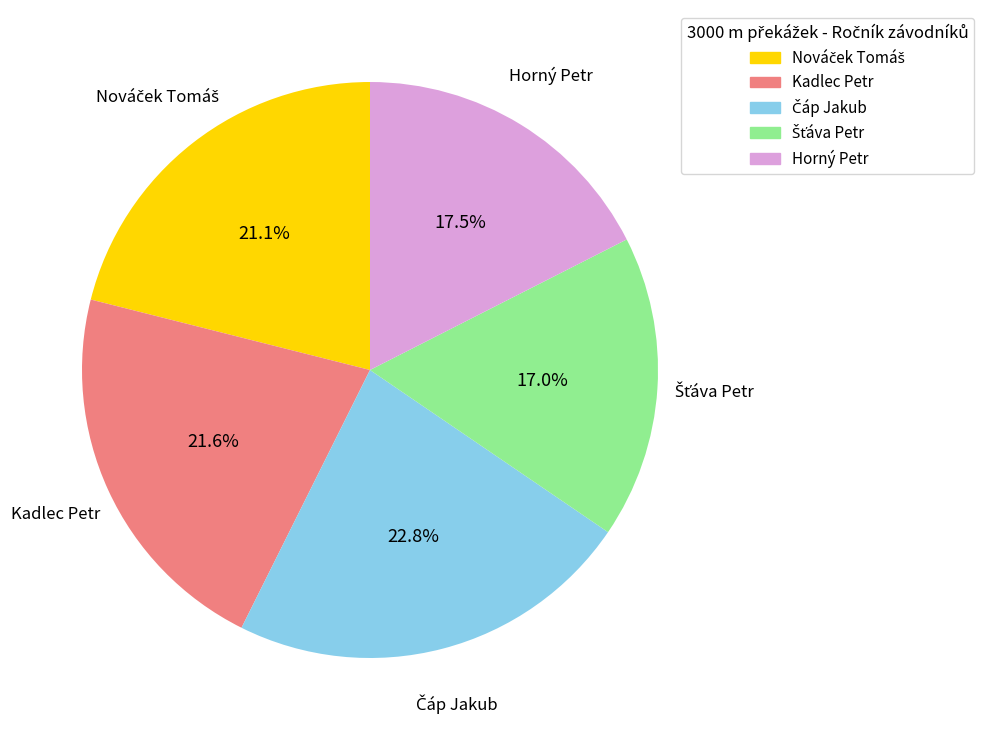

How much of the chart is everything except Horný Petr?

82.5%